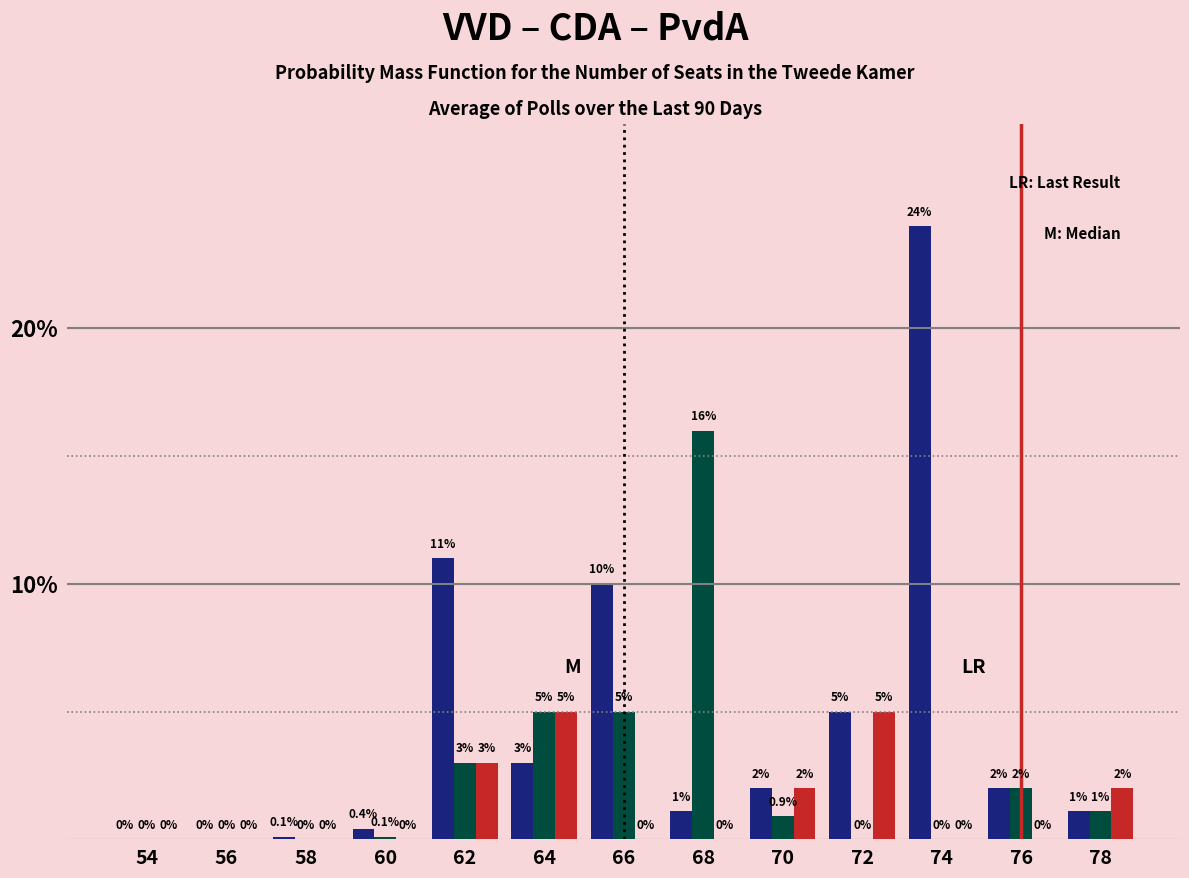

Reading left to right, transcribe all the data shown in this chart.

VVD: 54=0.0	56=0.0	58=0.1	60=0.4	62=11.0	64=3.0	66=10.0	68=1.1	70=2.0	72=5.0	74=24.0	76=2.0	78=1.1
CDA: 54=0.0	56=0.0	58=0.0	60=0.1	62=3.0	64=5.0	66=5.0	68=16.0	70=0.9	72=0.0	74=0.0	76=2.0	78=1.1
PvdA: 54=0.0	56=0.0	58=0.0	60=0.0	62=3.0	64=5.0	66=0.0	68=0.0	70=2.0	72=5.0	74=0.0	76=0.0	78=2.0